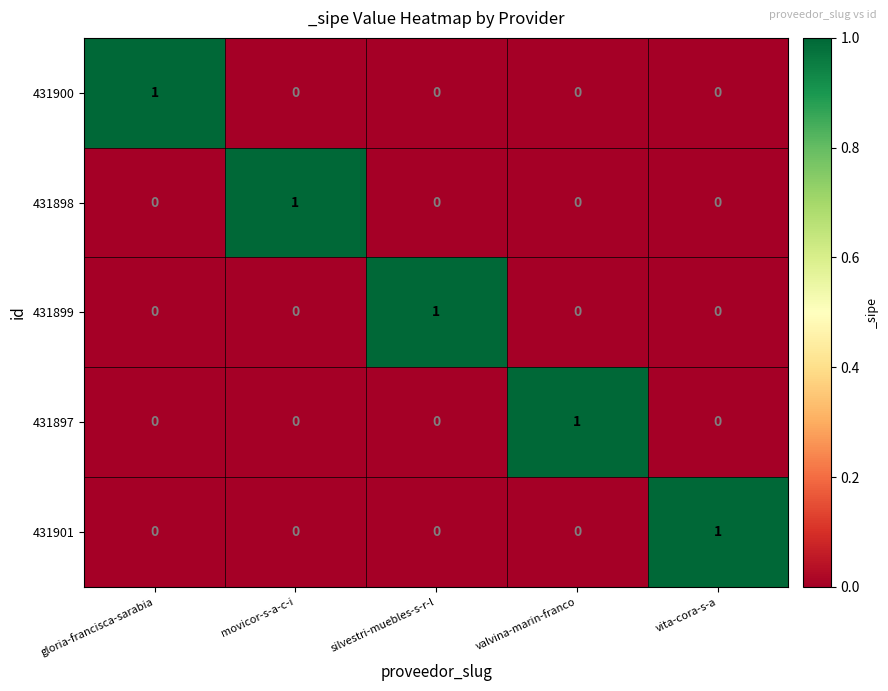

True or false: 431898 has a value of 0 at vita-cora-s-a.

True